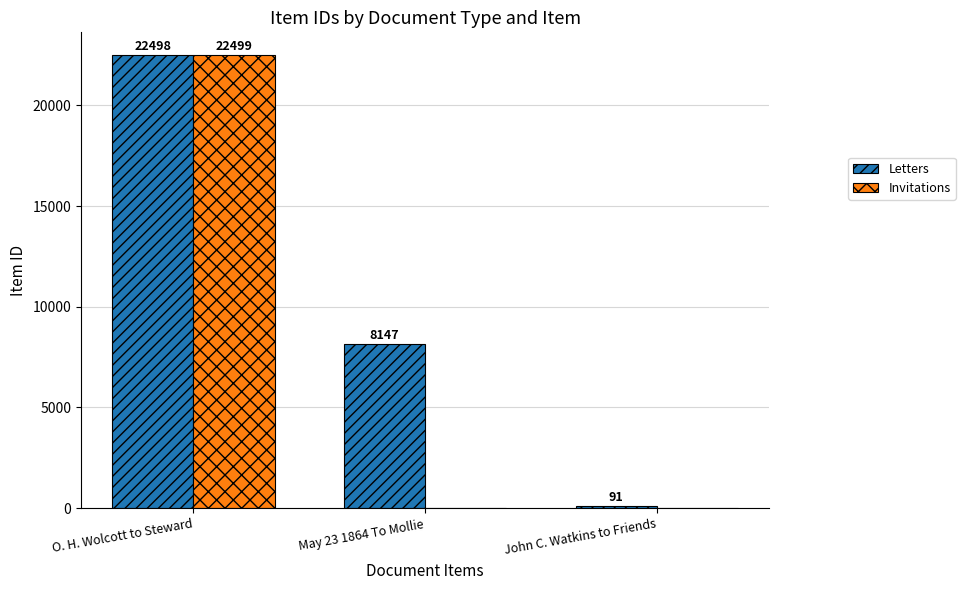

The value of Letters at O. H. Wolcott to Steward is 11152. True or false?

False